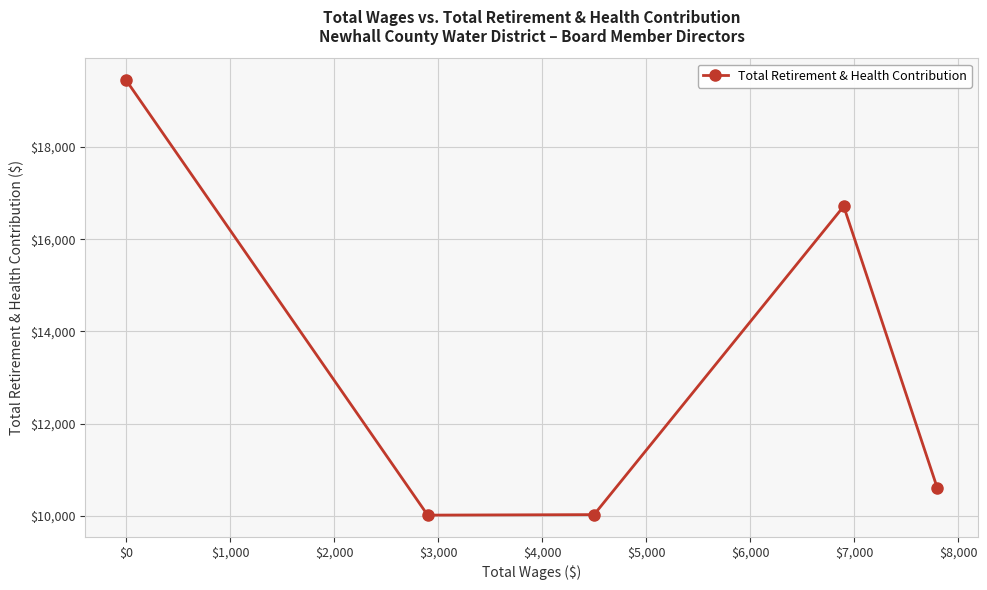

How many interior local valleys (lower than both neighbors) does the data have?

1